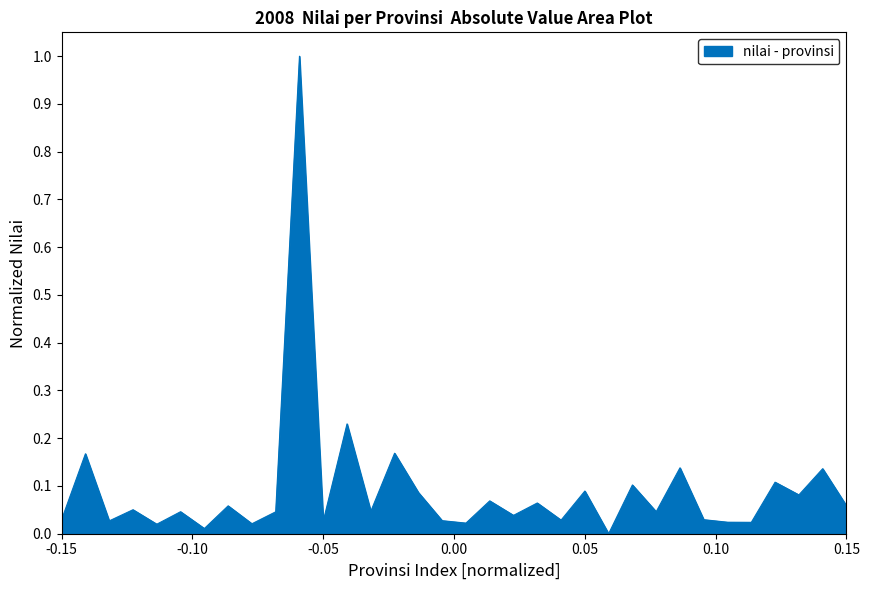

What is the greatest value displayed?

1.0